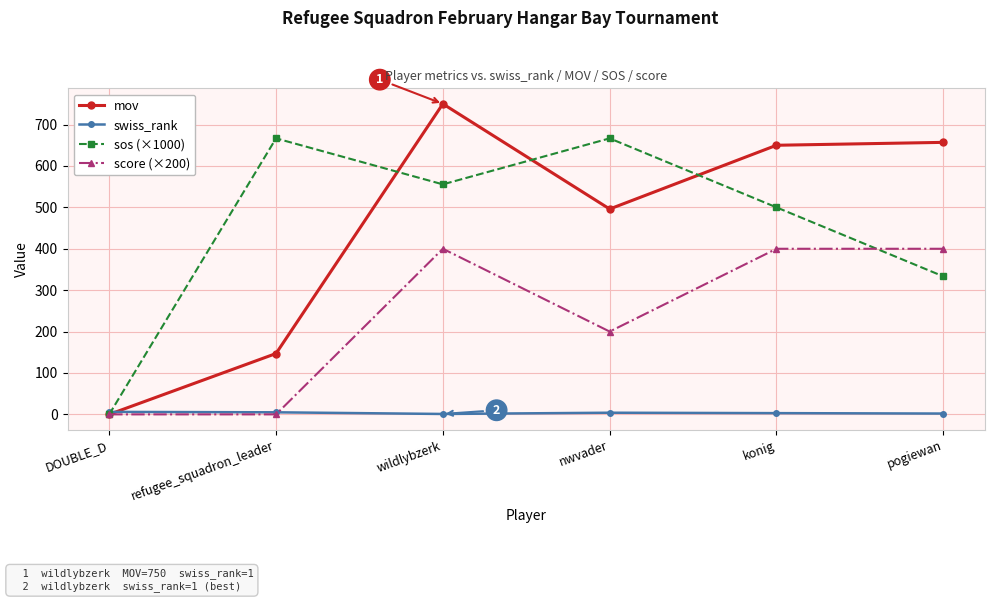

What is the difference between the maximum and minimum values in the sos (×1000) series?

666.7